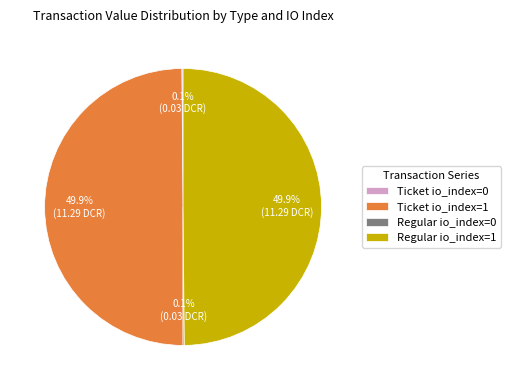

Approximately how many times larger is the value at Regular io_index=1 compared to Ticket io_index=1?

1.0